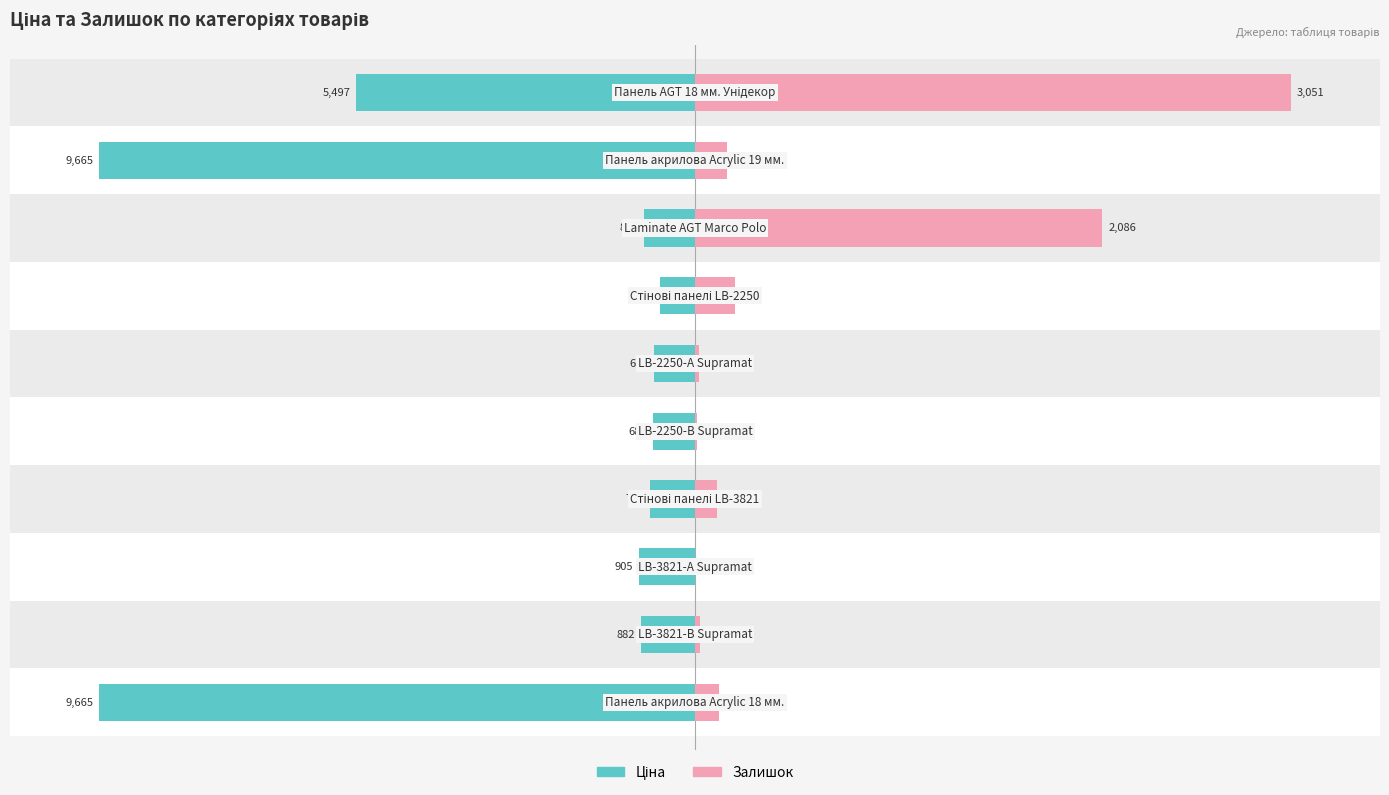

Reading right to left, extract all data points from this chart.

Ціна: -56.9	-100.0	-8.5	-5.9	-6.8	-7.1	-7.5	-9.4	-9.1	-100.0
Залишок: 100.0	5.4	68.4	6.7	0.7	0.3	3.7	0.1	0.8	4.0